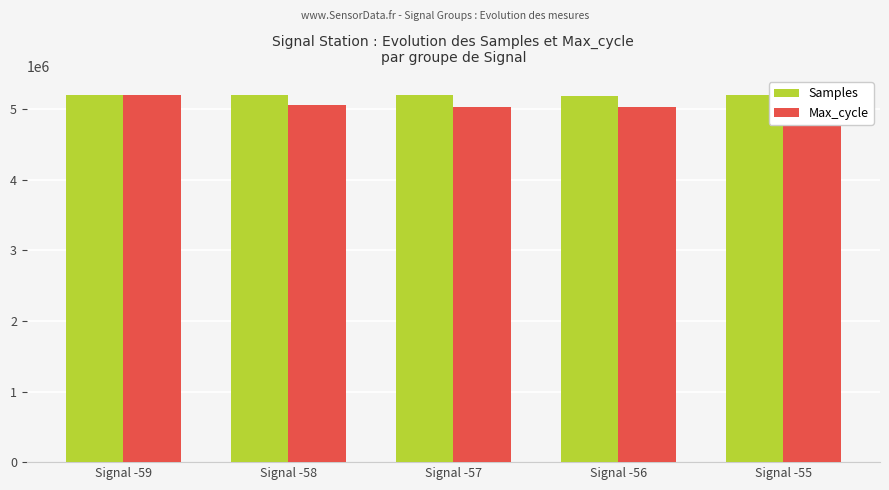

How many bars are there in each group?

2